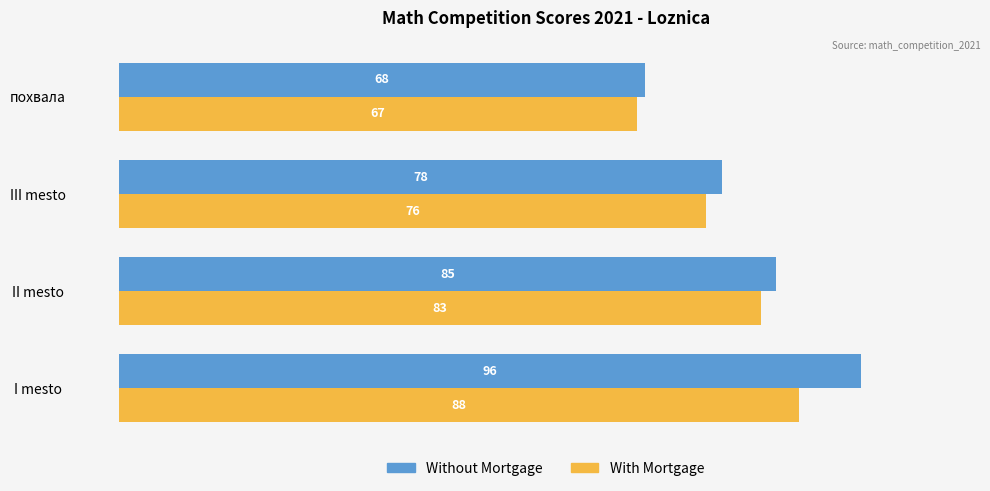

What is the maximum value shown in the chart?

96